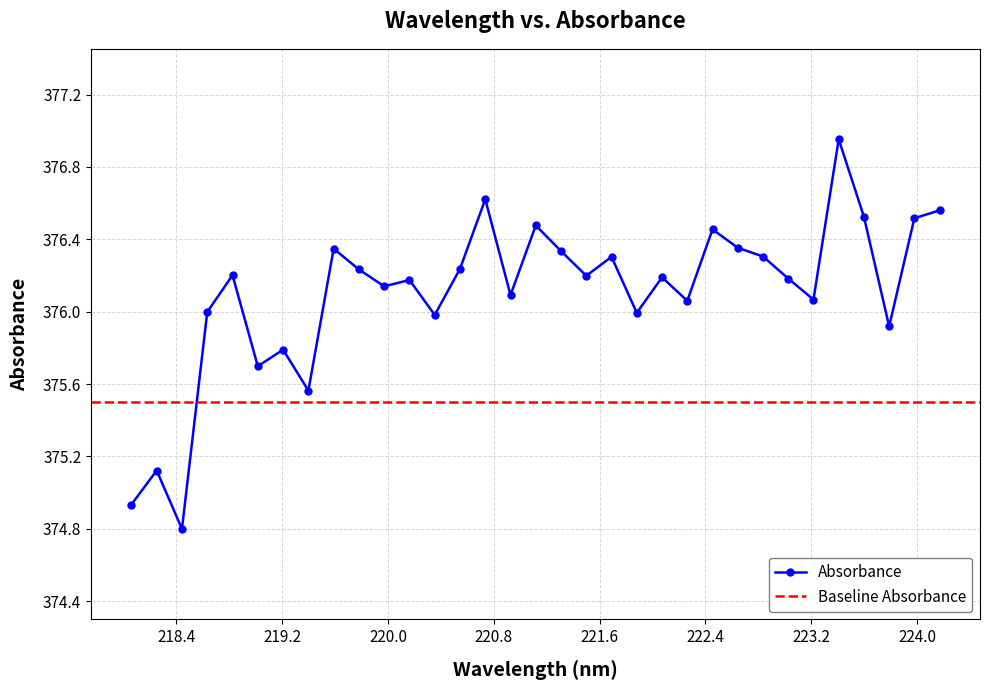

Reading left to right, transcribe all the data shown in this chart.

374.9	375.1	374.8	376.0	376.2	375.7	375.8	375.6	376.3	376.2	376.1	376.2	376.0	376.2	376.6	376.1	376.5	376.3	376.2	376.3	376.0	376.2	376.1	376.5	376.4	376.3	376.2	376.1	377.0	376.5	375.9	376.5	376.6